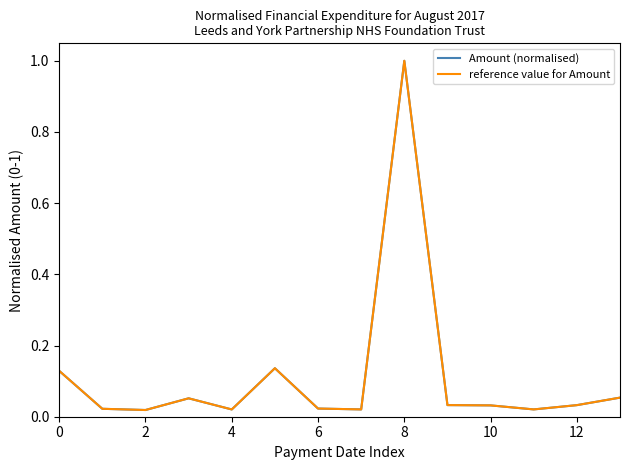

Does the chart have visible grid lines?

No